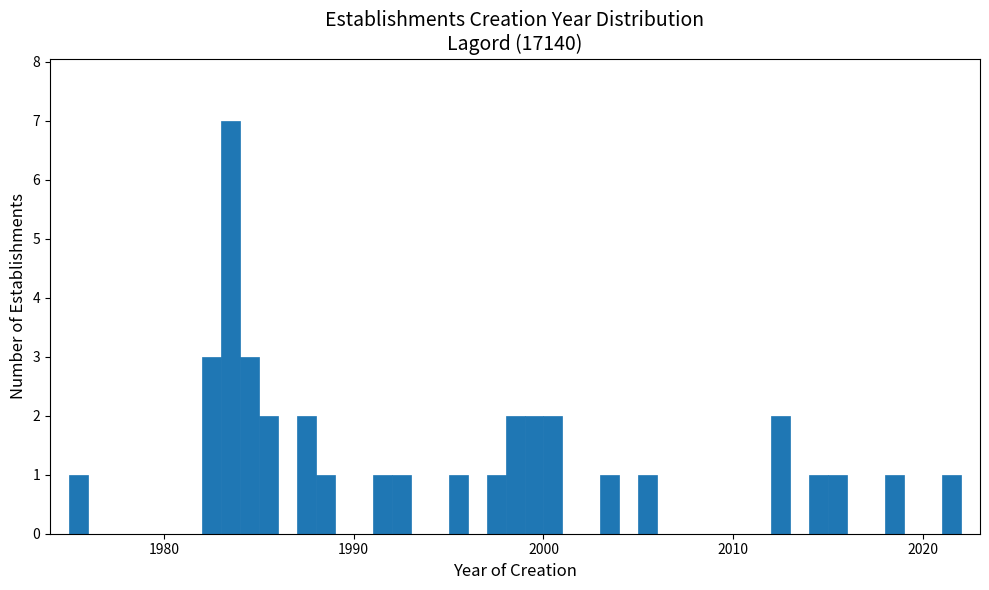

Around what value on the x-axis is the tallest bar? Give the approximate position of its centre, as read against the axis.

1984